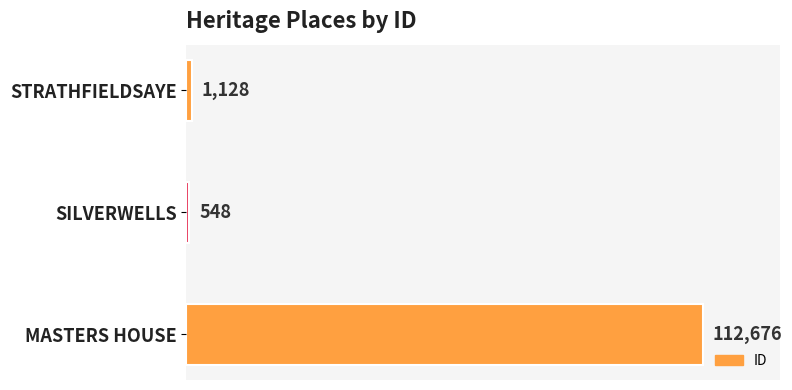

What value does the data have at MASTERS HOUSE, to the nearest 100?

112700